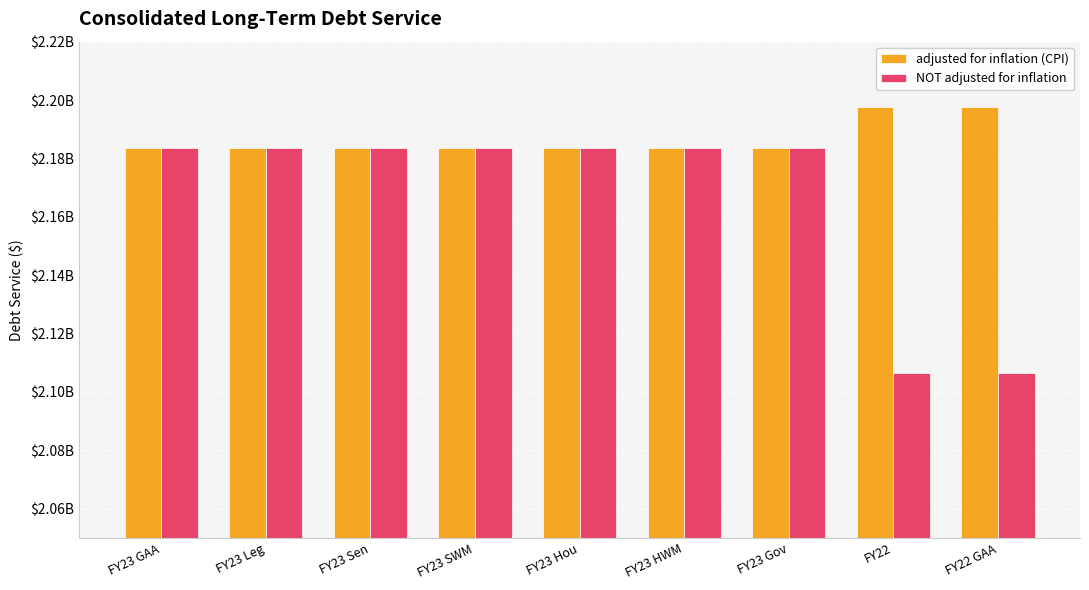

What are all the series names shown in the legend?

adjusted for inflation (CPI), NOT adjusted for inflation